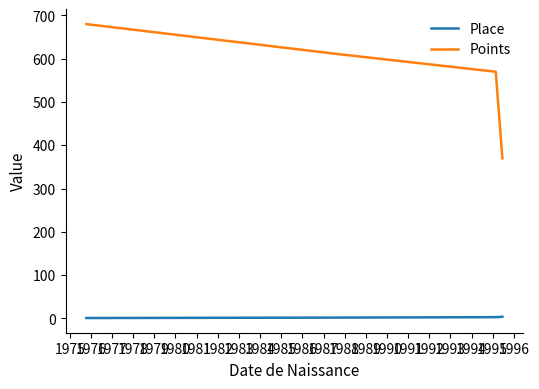

Which series has the largest range (max minus min)?

Points